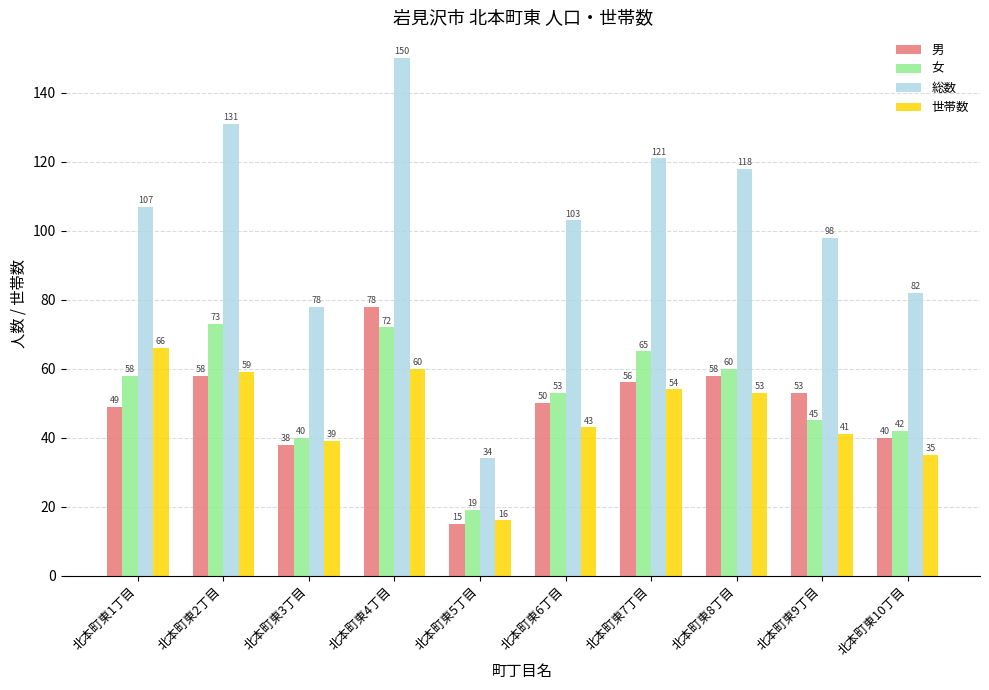

Reading left to right, what are all the values shown in this chart?

男: 北本町東1丁目=49	北本町東2丁目=58	北本町東3丁目=38	北本町東4丁目=78	北本町東5丁目=15	北本町東6丁目=50	北本町東7丁目=56	北本町東8丁目=58	北本町東9丁目=53	北本町東10丁目=40
女: 北本町東1丁目=58	北本町東2丁目=73	北本町東3丁目=40	北本町東4丁目=72	北本町東5丁目=19	北本町東6丁目=53	北本町東7丁目=65	北本町東8丁目=60	北本町東9丁目=45	北本町東10丁目=42
総数: 北本町東1丁目=107	北本町東2丁目=131	北本町東3丁目=78	北本町東4丁目=150	北本町東5丁目=34	北本町東6丁目=103	北本町東7丁目=121	北本町東8丁目=118	北本町東9丁目=98	北本町東10丁目=82
世帯数: 北本町東1丁目=66	北本町東2丁目=59	北本町東3丁目=39	北本町東4丁目=60	北本町東5丁目=16	北本町東6丁目=43	北本町東7丁目=54	北本町東8丁目=53	北本町東9丁目=41	北本町東10丁目=35